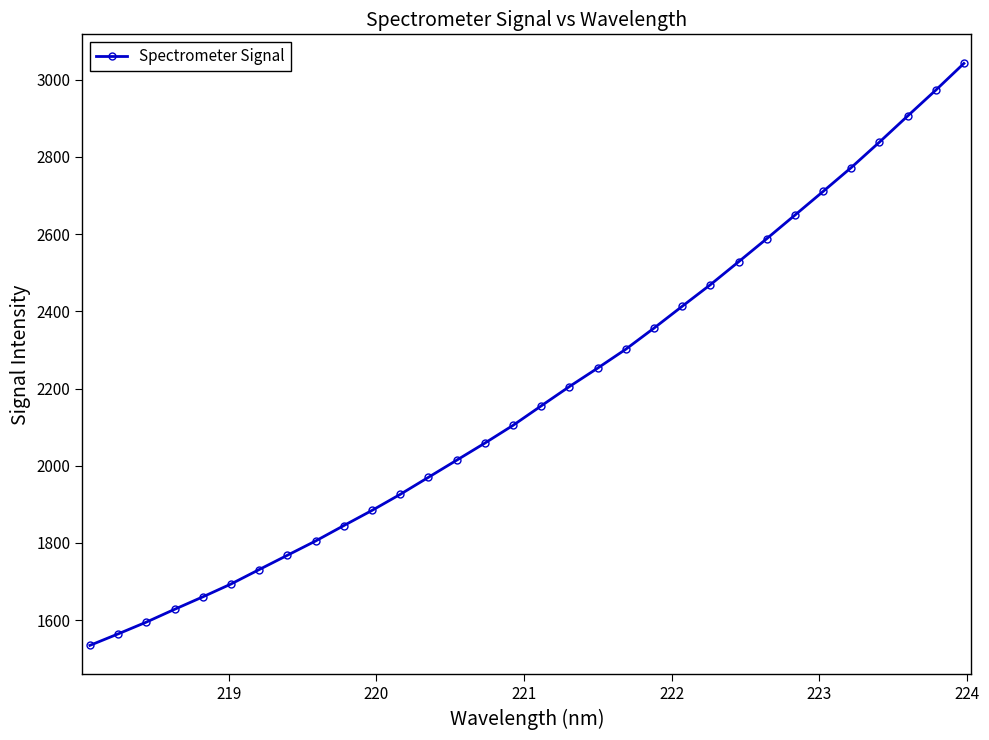

Does the chart display data point markers on the line(s)?

Yes